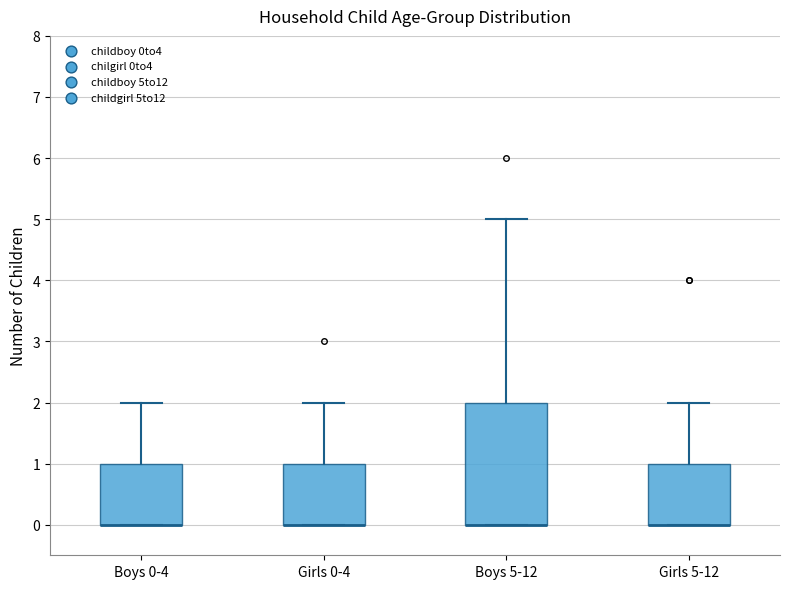

Reading left to right, transcribe this box plot: for each box, give where its median line is, the range the box spans, and where its two whiskers end, as read against the y-axis. The values are not printed on the chart, so give them approximately, as read against the axis.

Boys 0-4: median 0 (drawn on the box's lower edge), box 0 to 1, whiskers 0 to 2
Girls 0-4: median 0 (drawn on the box's lower edge), box 0 to 1, whiskers 0 to 2
Boys 5-12: median 0 (drawn on the box's lower edge), box 0 to 2, whiskers 0 to 5
Girls 5-12: median 0 (drawn on the box's lower edge), box 0 to 1, whiskers 0 to 2